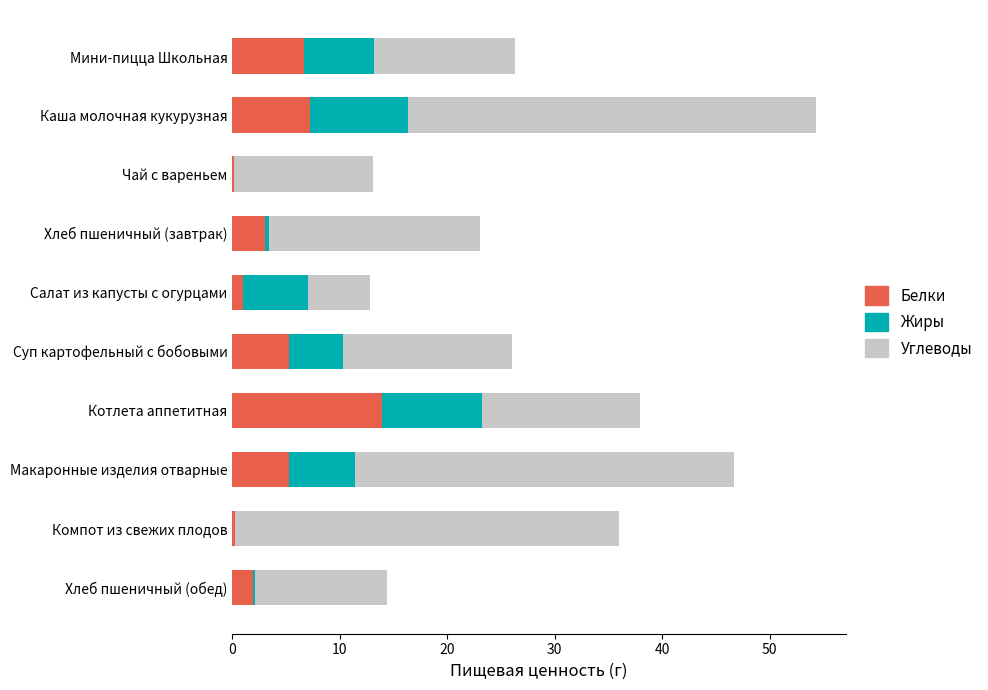

Is it true that Белки equals 2.3 at Каша молочная кукурузная?

False